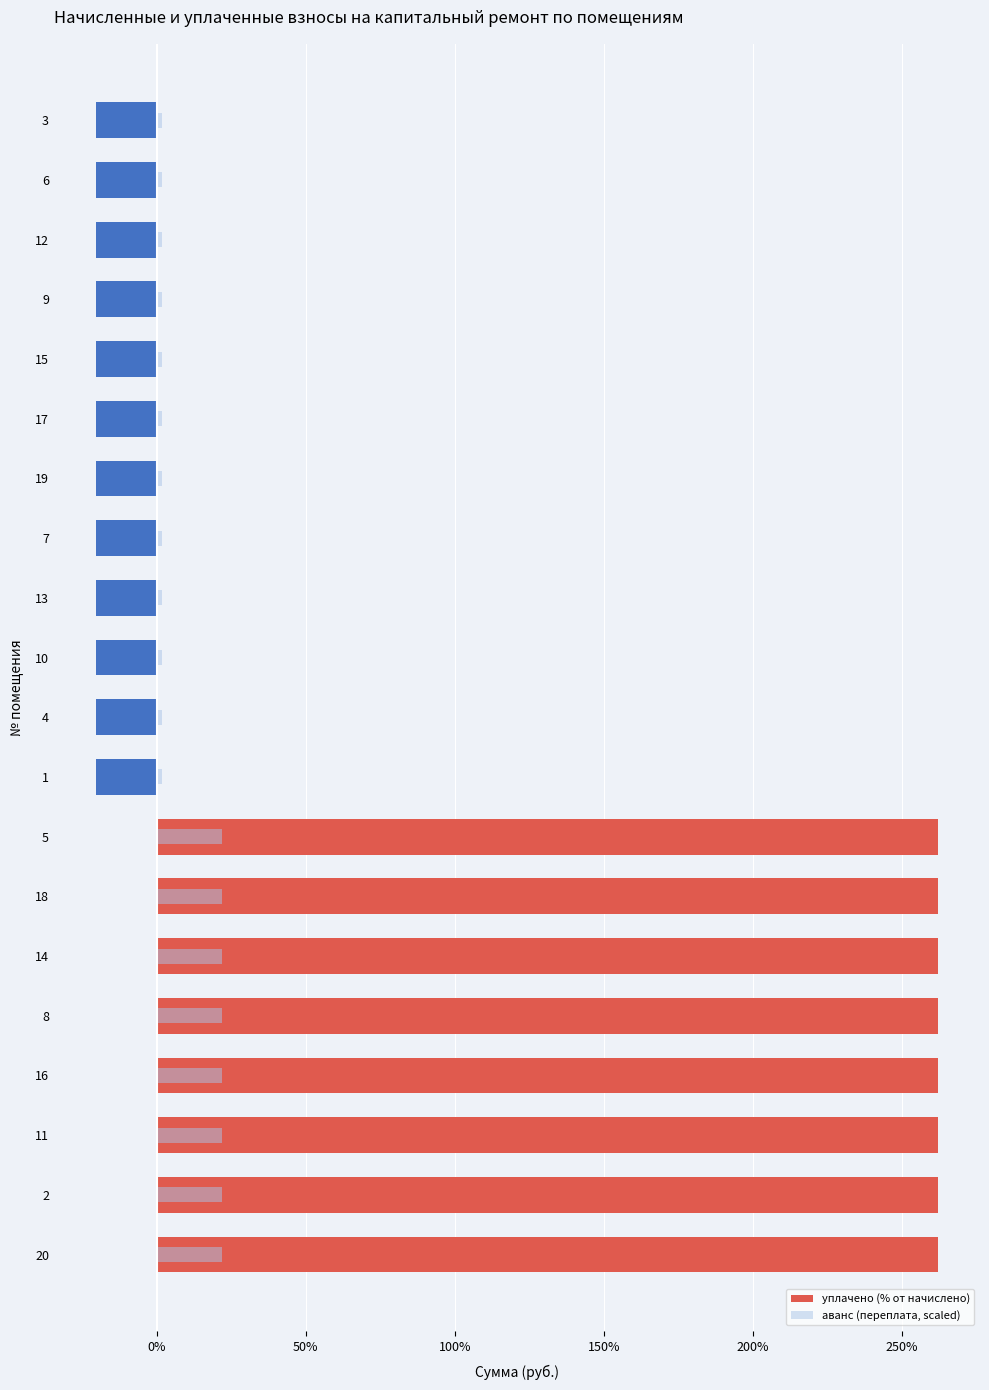

What is the average value of the уплачено (% от начислено) series?

92.6